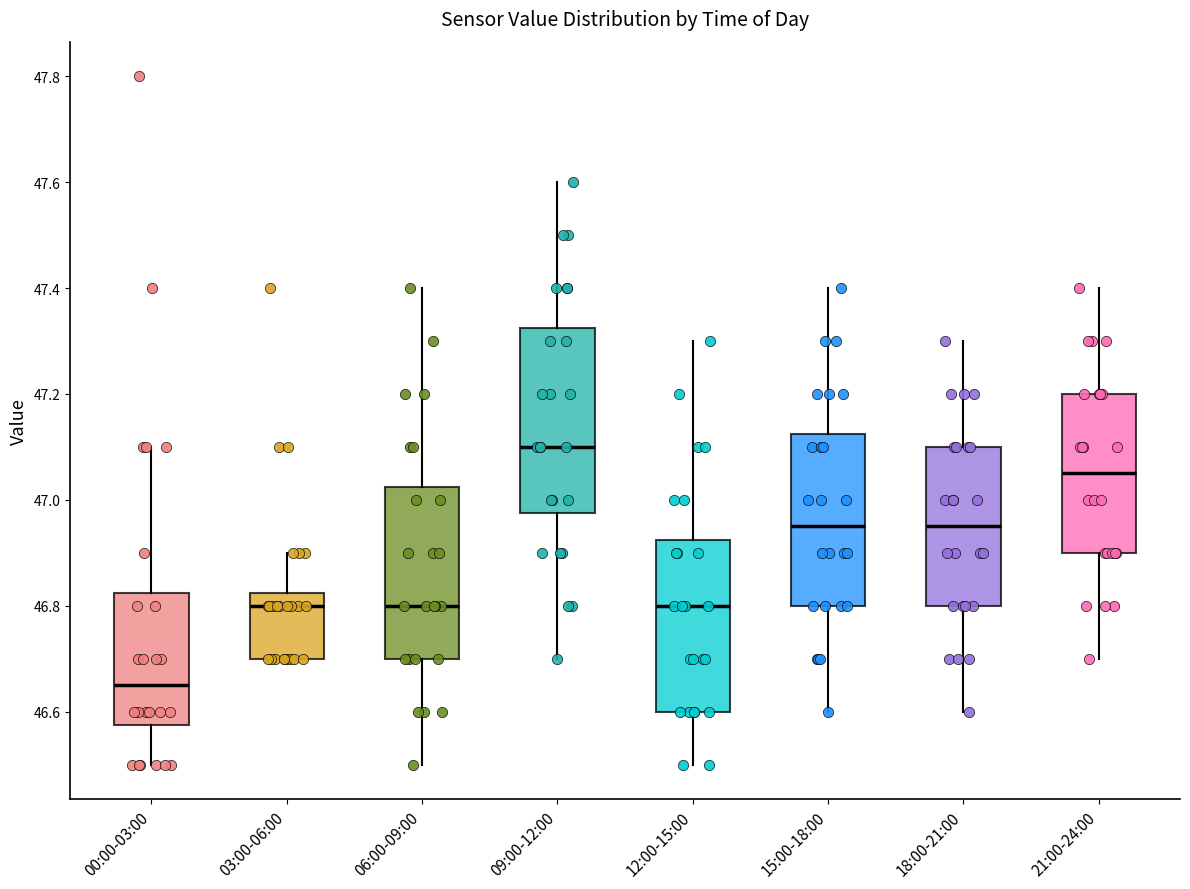

Reading left to right, transcribe this box plot: for each box, give where its median line is, the range the box spans, and where its two whiskers end, as read against the y-axis. The values are not printed on the chart, so give them approximately, as read against the axis.

00:00-03:00: median 46.66, box 46.58 to 46.82, whiskers 46.50 to 47.10
03:00-06:00: median 46.80, box 46.70 to 46.82, whiskers 46.70 to 46.90
06:00-09:00: median 46.80, box 46.70 to 47.02, whiskers 46.50 to 47.40
09:00-12:00: median 47.10, box 46.98 to 47.32, whiskers 46.70 to 47.60
12:00-15:00: median 46.80, box 46.60 to 46.92, whiskers 46.50 to 47.30
15:00-18:00: median 46.96, box 46.80 to 47.12, whiskers 46.60 to 47.40
18:00-21:00: median 46.96, box 46.80 to 47.10, whiskers 46.60 to 47.30
21:00-24:00: median 47.06, box 46.90 to 47.20, whiskers 46.70 to 47.40